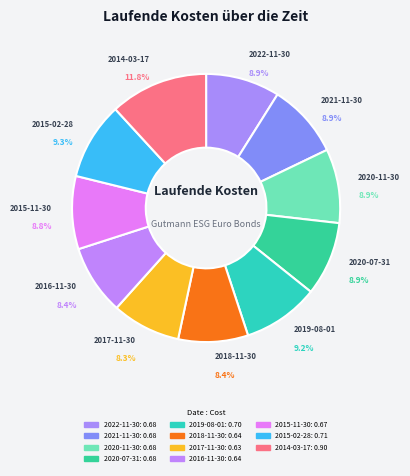

Between 2020-11-30 and 2015-11-30, which is larger?

2020-11-30